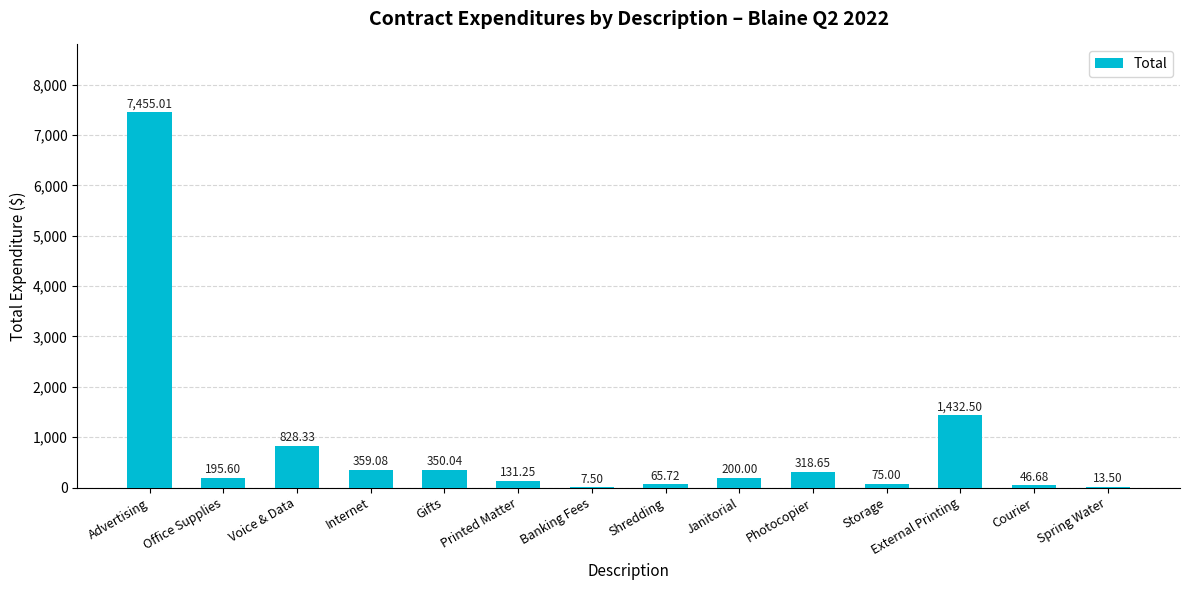

Where does the data first go above 200?

Advertising